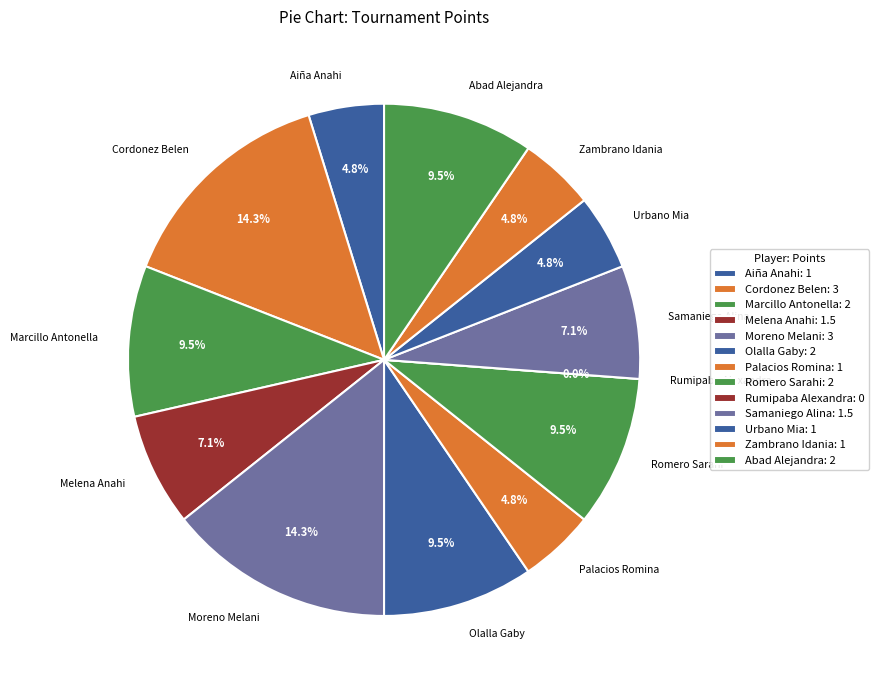

Is there a majority slice in this chart?

No